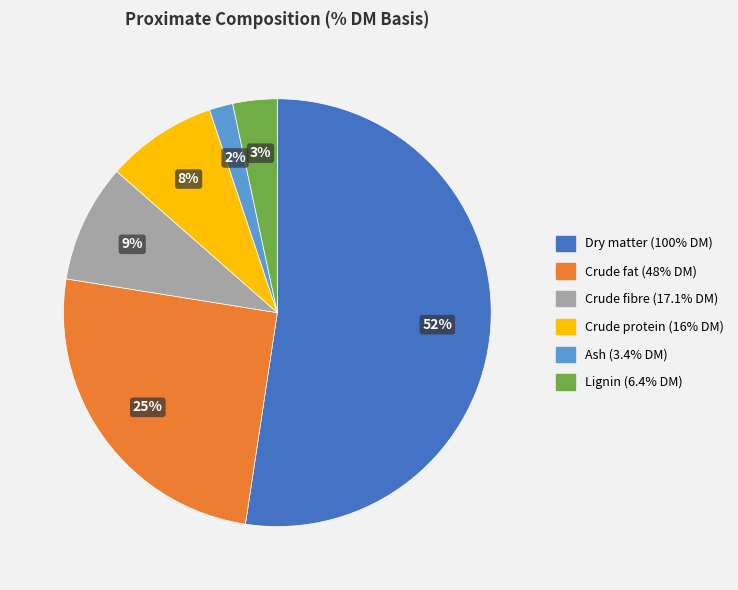

To the nearest percent, what is the difference between the largest and smallest slice percentages?

51%